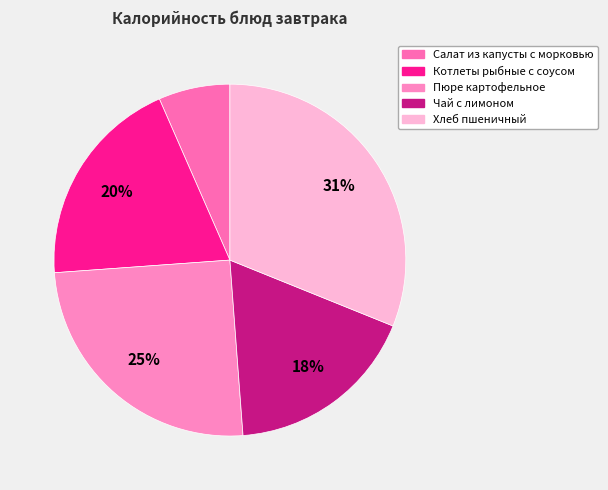

To the nearest percent, what is the difference between the largest and smallest slice percentages?

25%